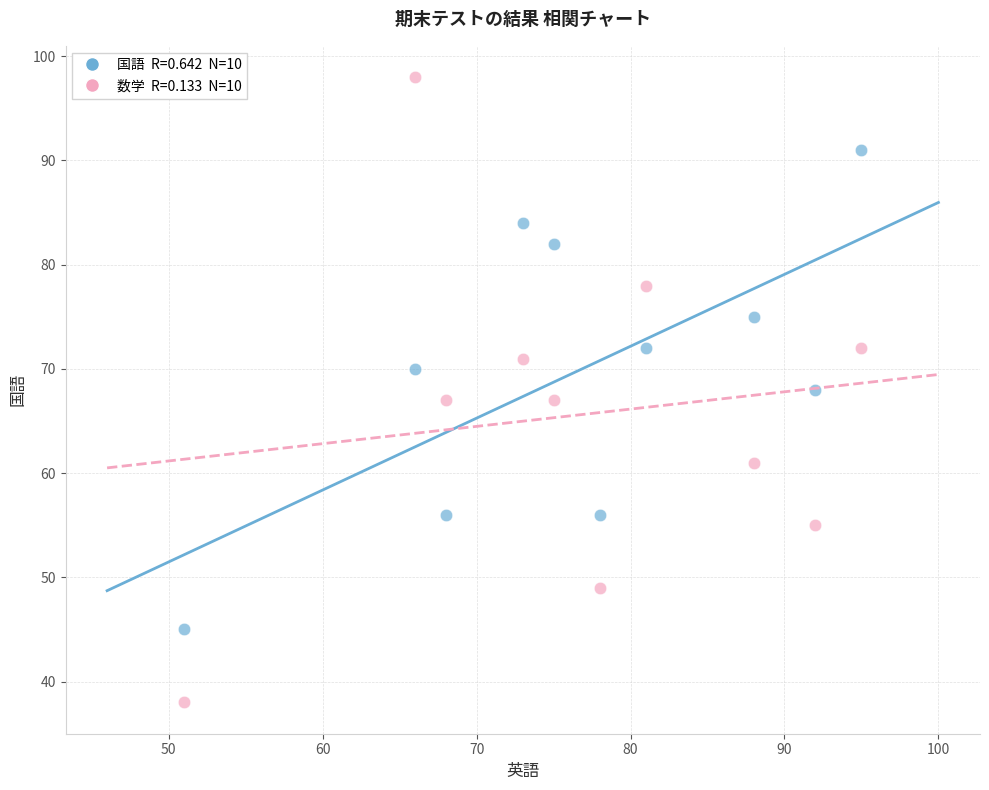

Across all data points, what is the range of X values (max minus min)?

44